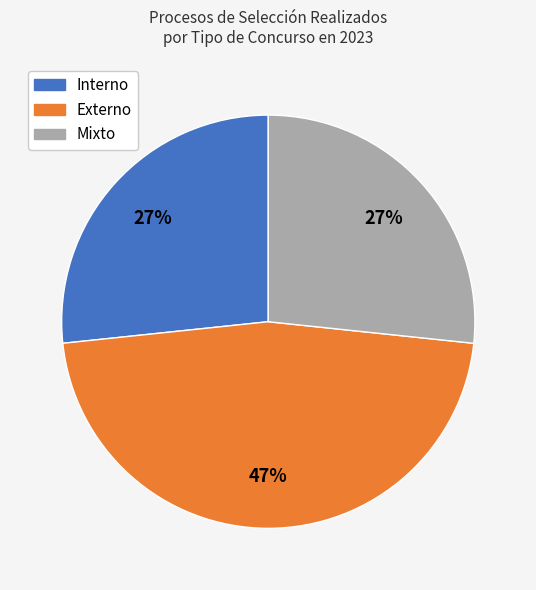

Do Externo and Interno together represent more than half of the pie?

Yes